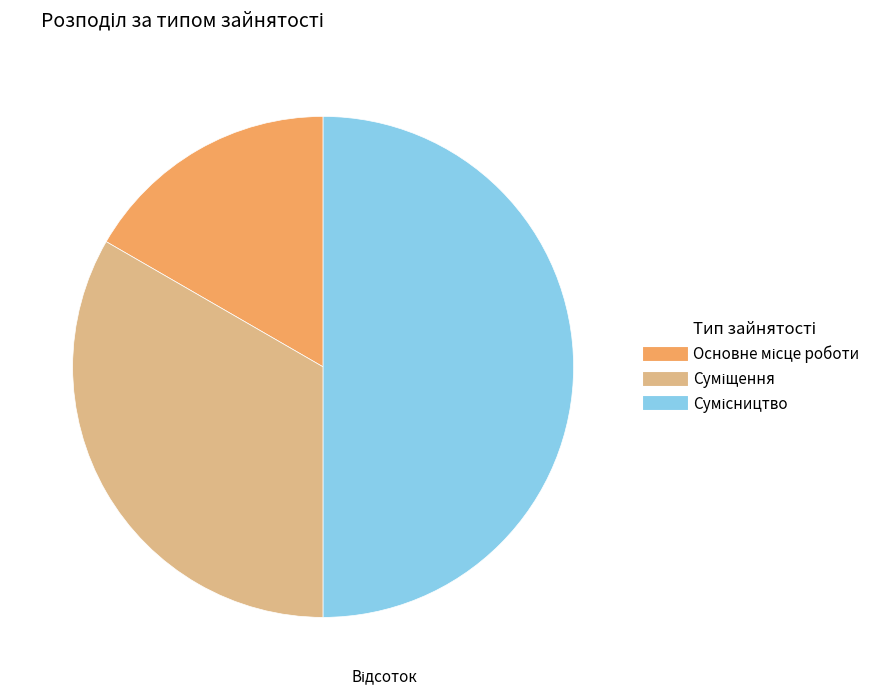

Which category has the smallest portion of the pie?

Основне місце роботи